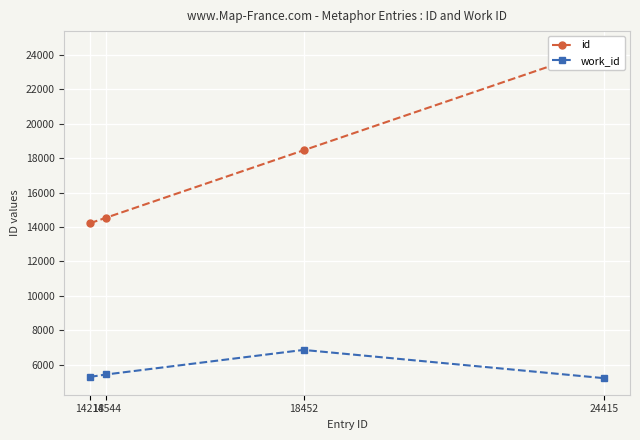

What is the sum of all work_id values?

22800